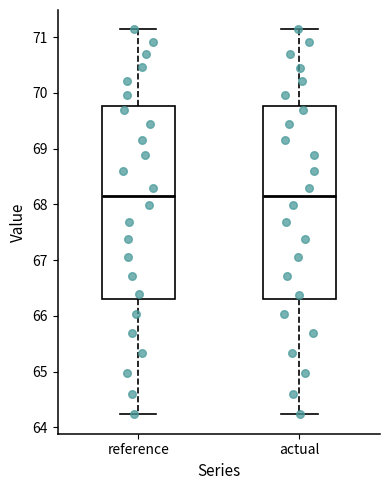

Reading left to right, transcribe this box plot: for each box, give where its median line is, the range the box spans, and where its two whiskers end, as read against the y-axis. The values are not printed on the chart, so give them approximately, as read against the axis.

reference: median 68.1, box 66.3 to 69.8, whiskers 64.2 to 71.1
actual: median 68.1, box 66.3 to 69.8, whiskers 64.2 to 71.1